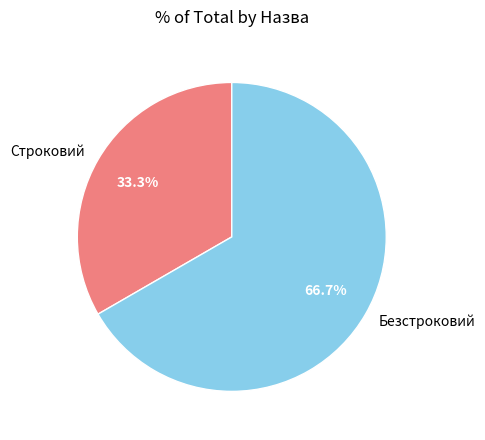

What is the total percentage of Безстроковий and Строковий?

100.0%